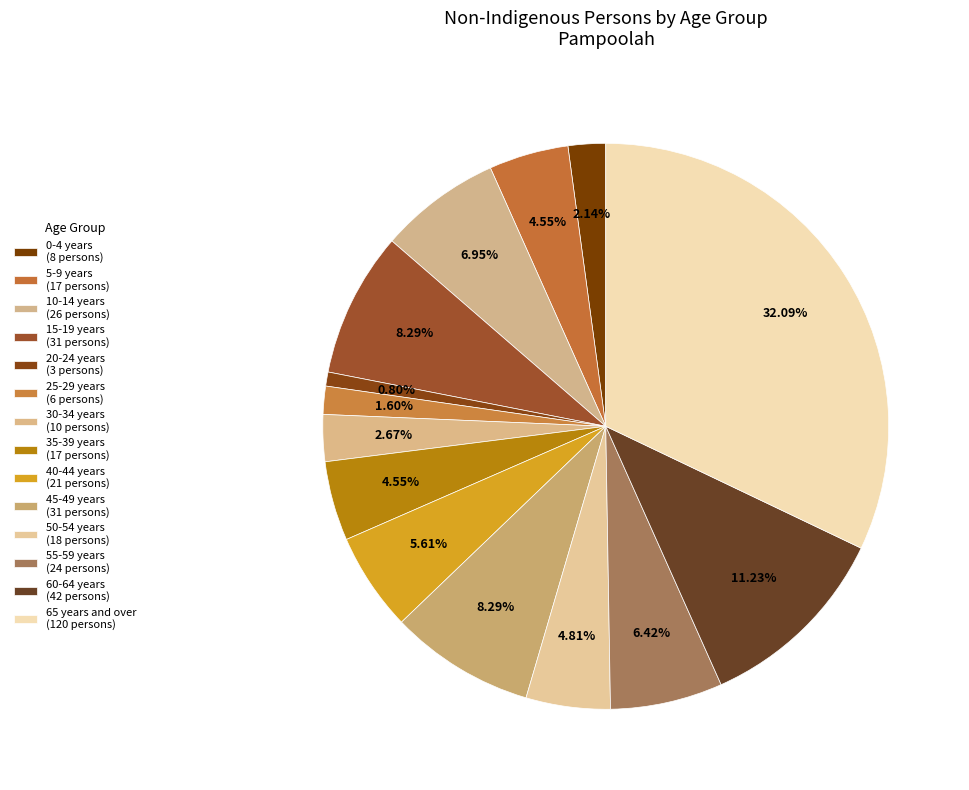

How many segments does this pie chart have?

14